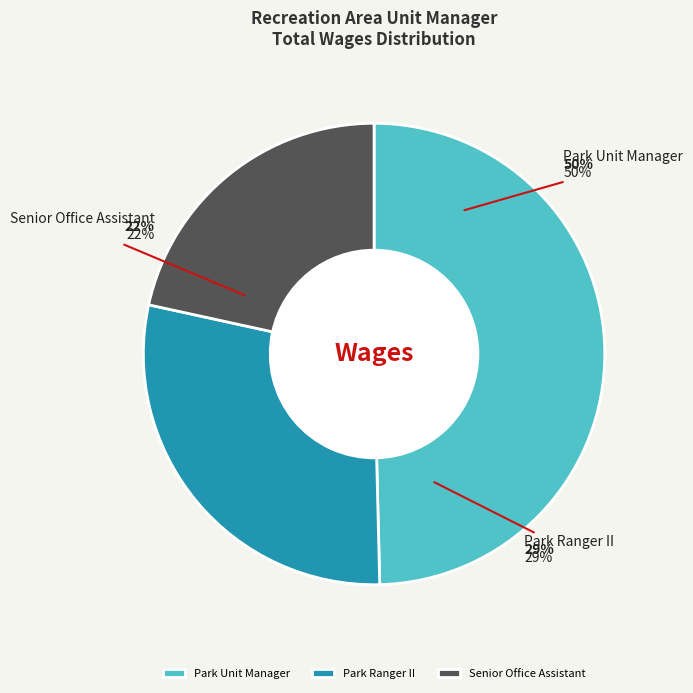

Which category has the smallest portion of the pie?

Senior Office Assistant